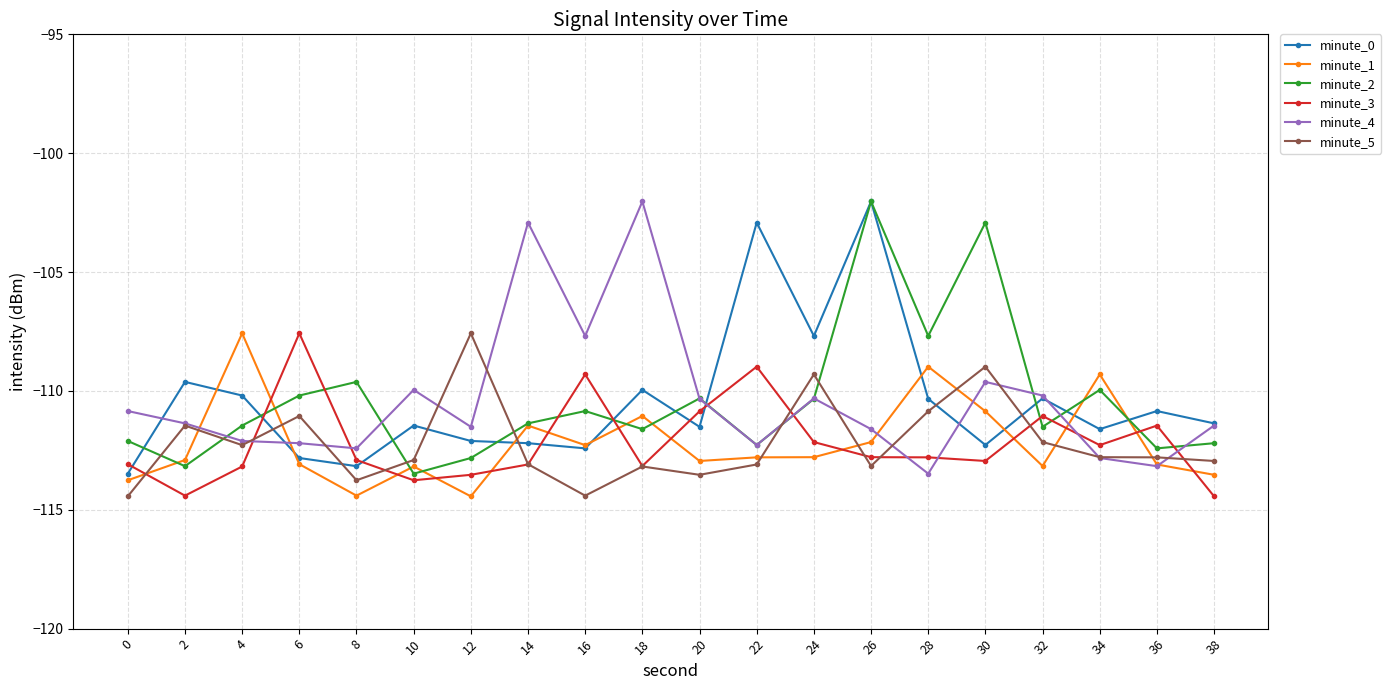

How many lines are shown in the chart?

6